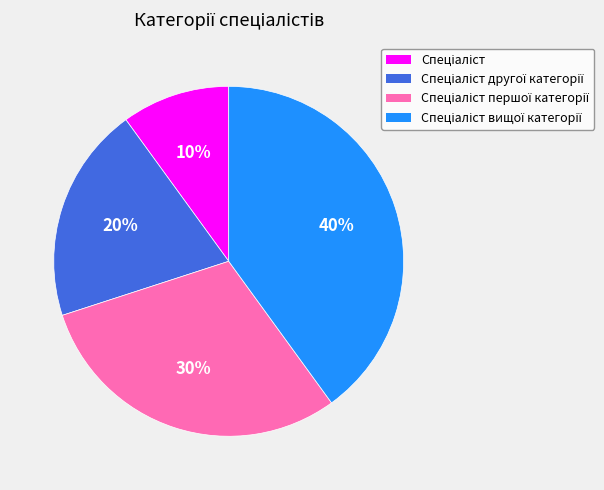

To the nearest percent, what is the average slice percentage?

25%